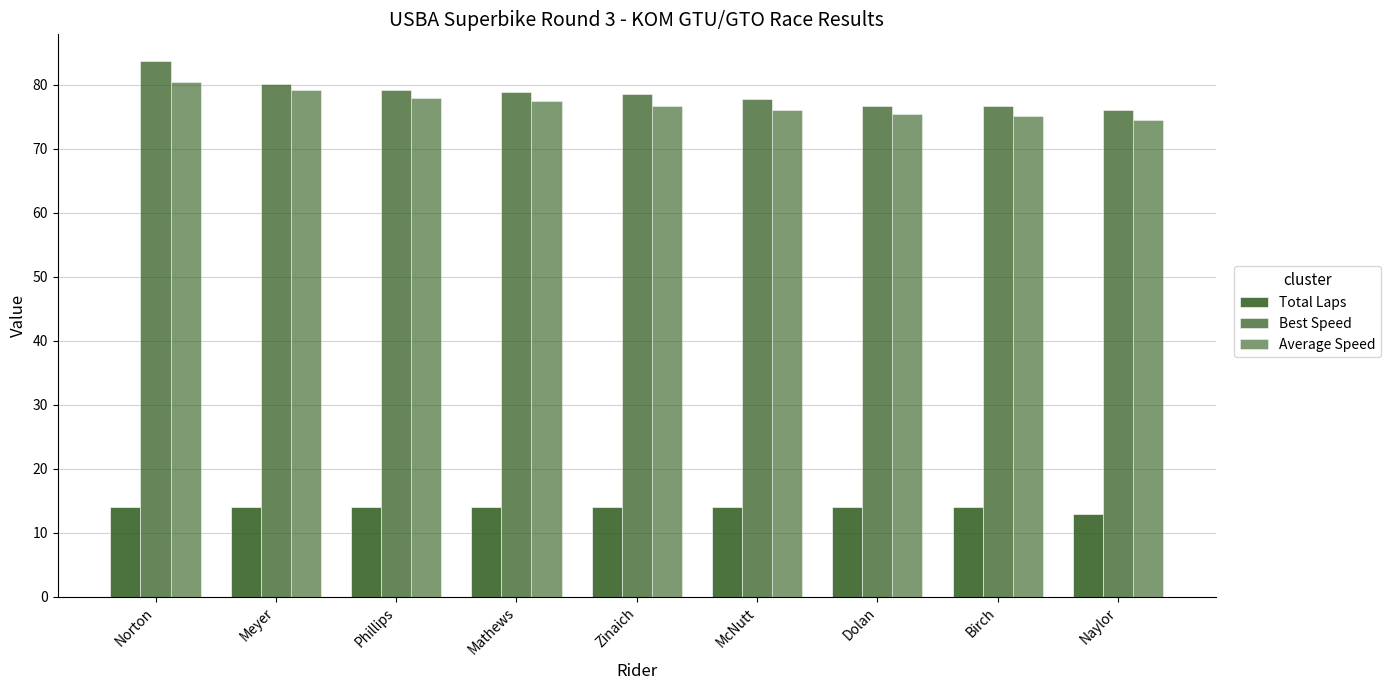

Count the number of data series in this chart.

3